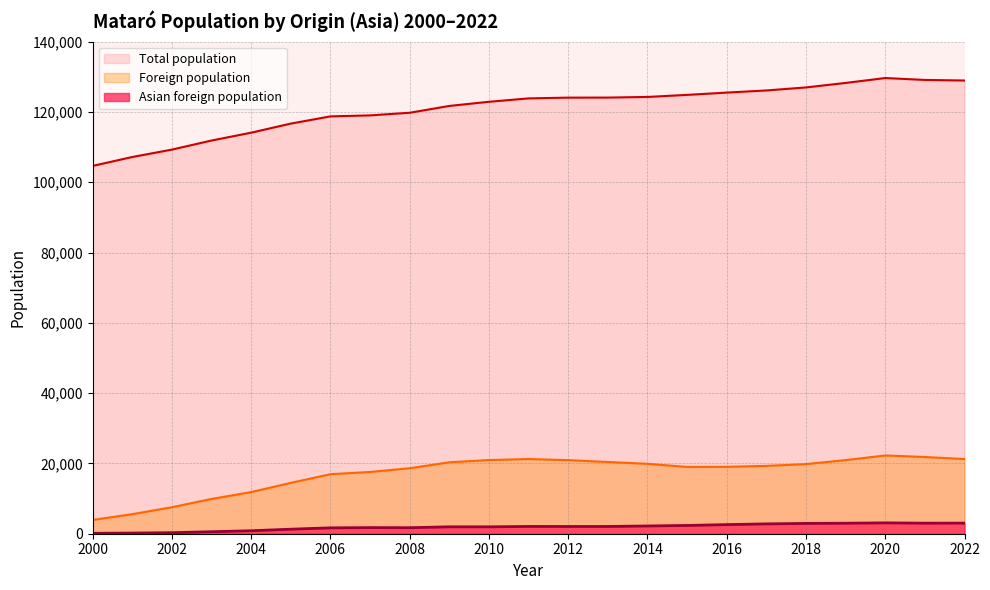

True or false: Foreign population has a value of 19895 at 2014.

True